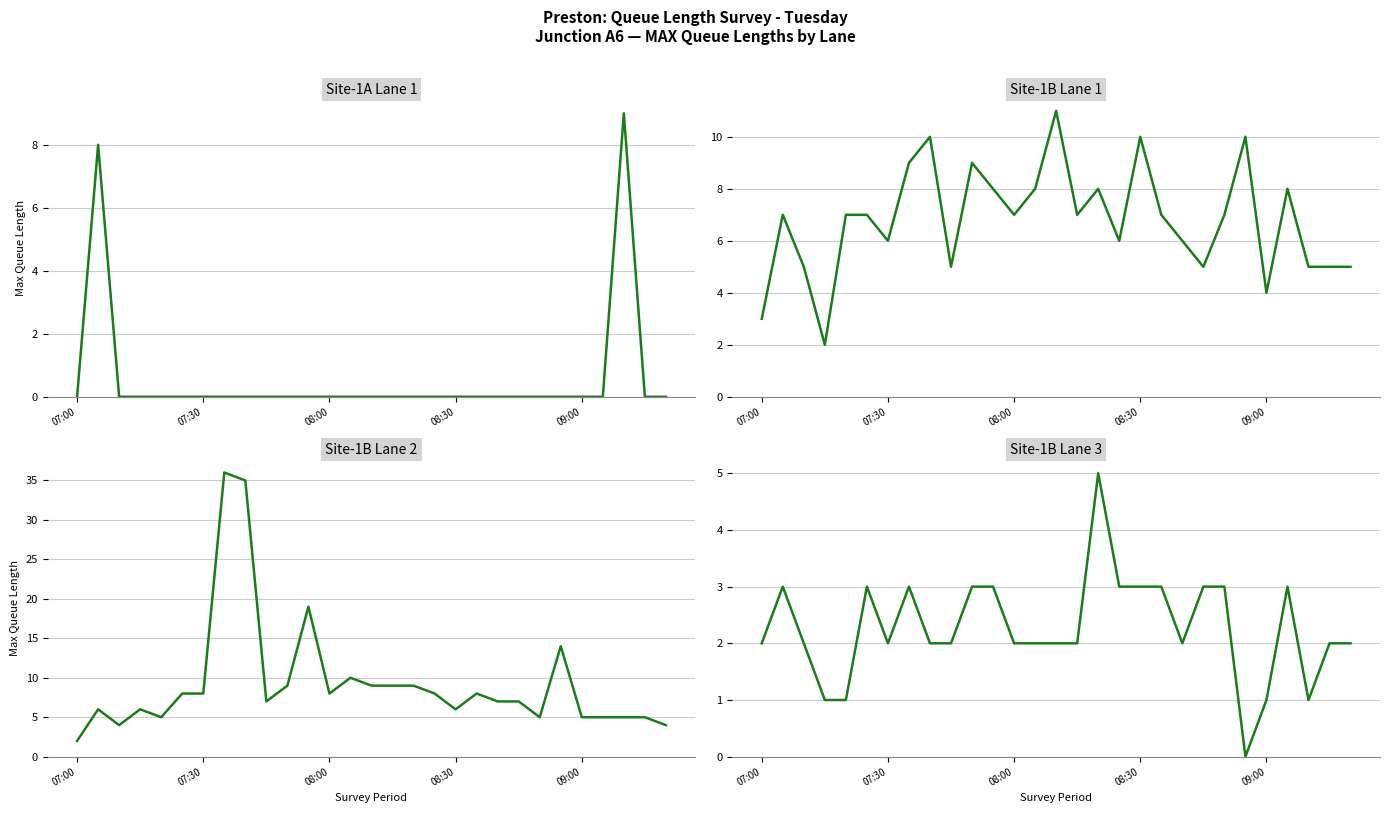

How many Site-1B Lane 1 values are between 5 and 8?

20